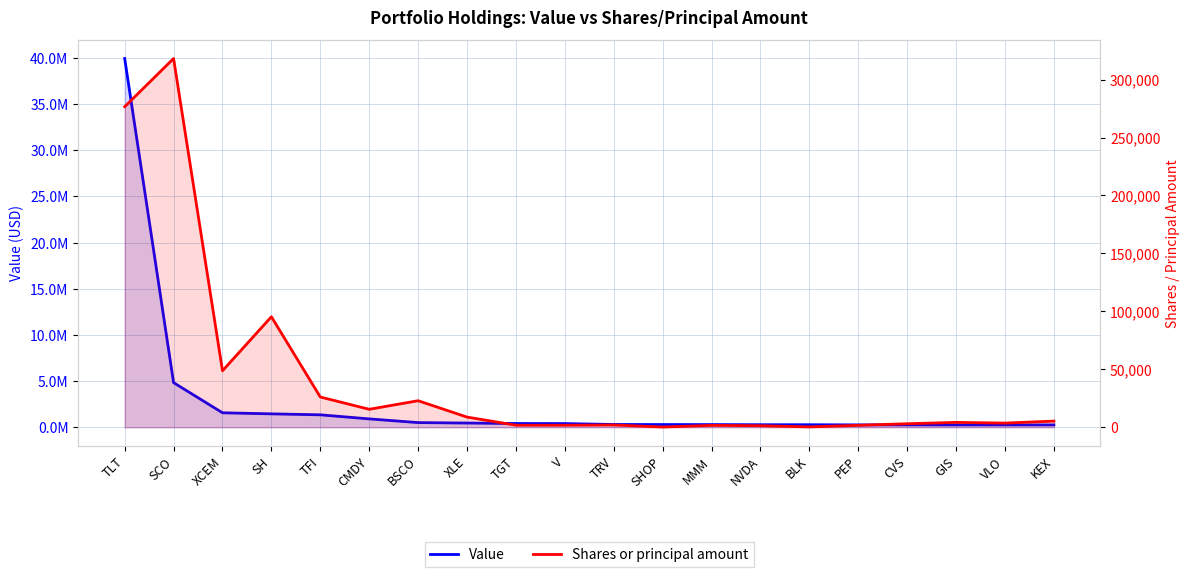

True or false: Value and Shares or principal amount intersect in this chart.

False